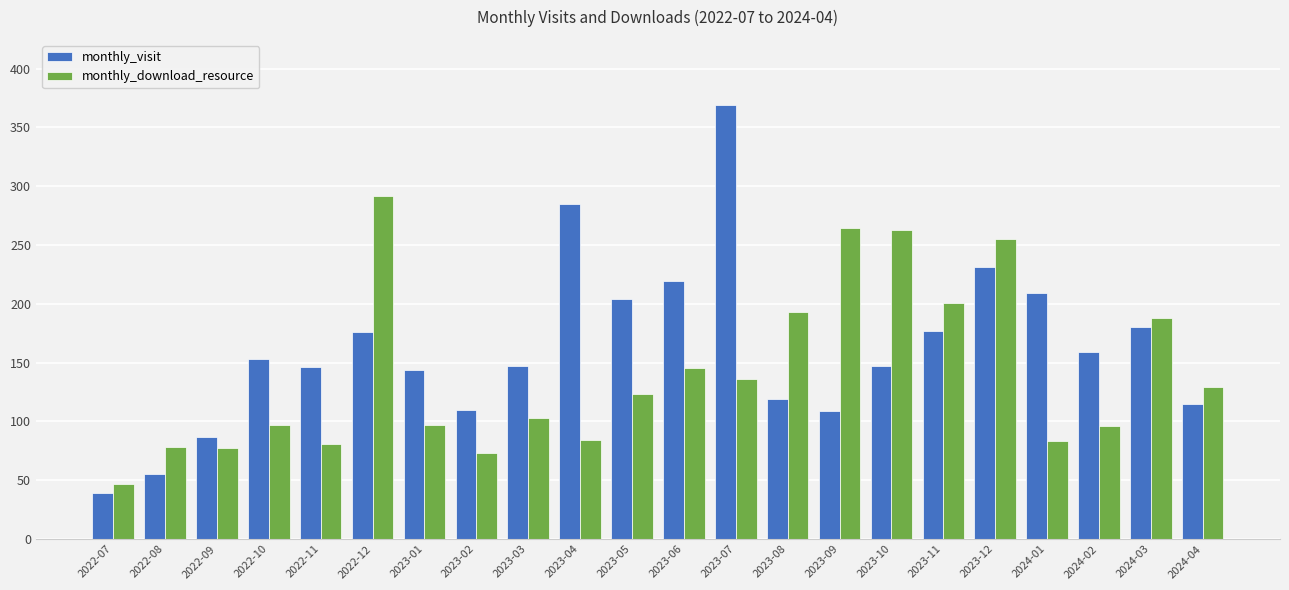

The monthly_visit series shows 46 at 2023-02. True or false?

False